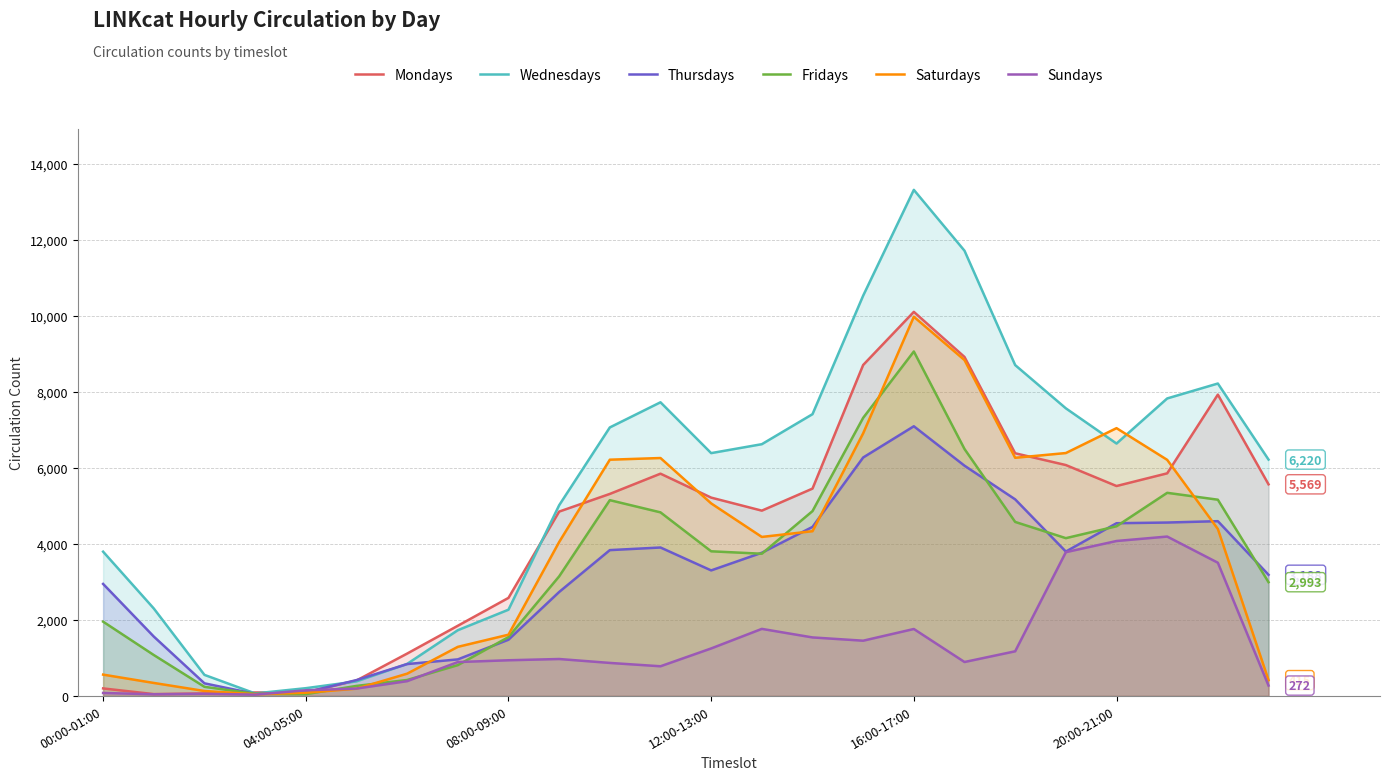

Which series has the largest range (max minus min)?

Wednesdays